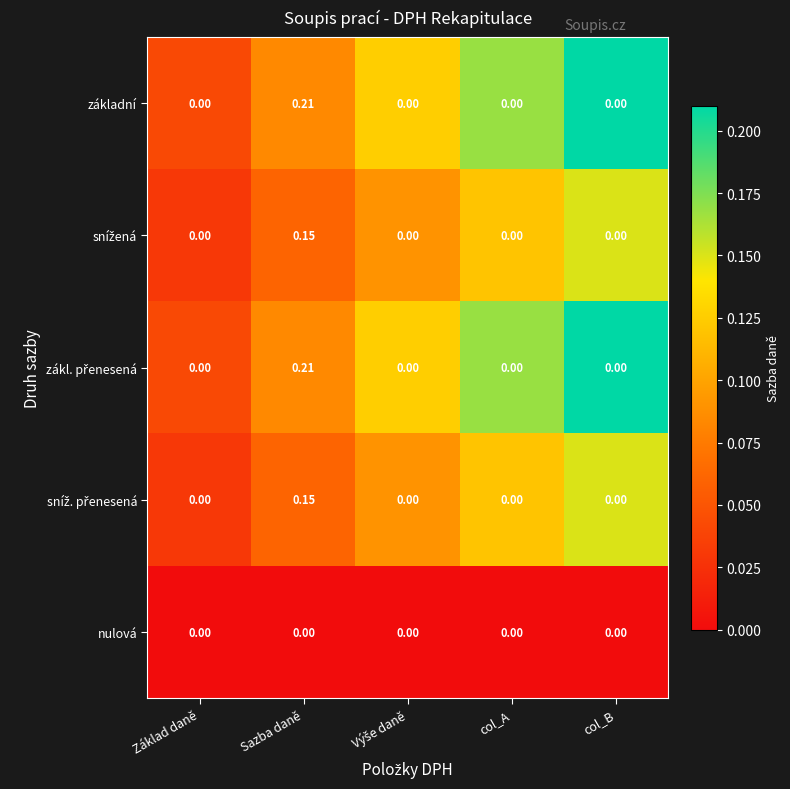

At which category does the chart reach its peak across all series?

Sazba daně